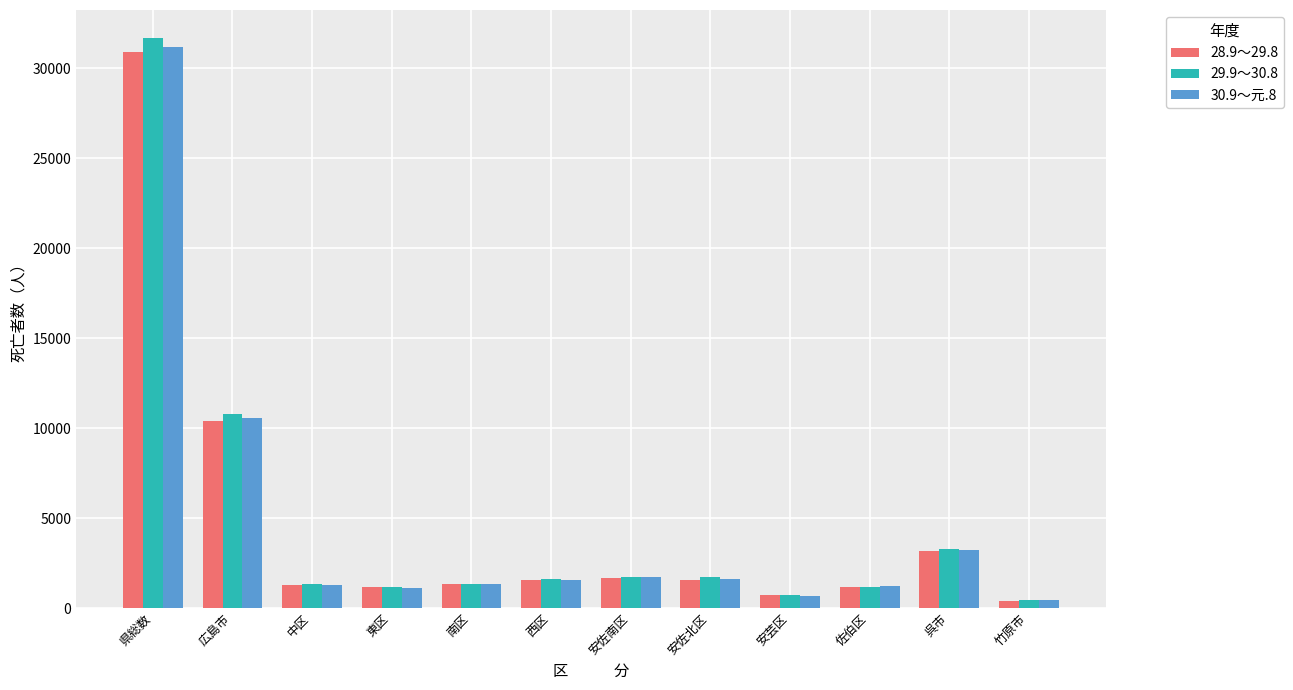

At which category is the sum across all series the highest?

県総数